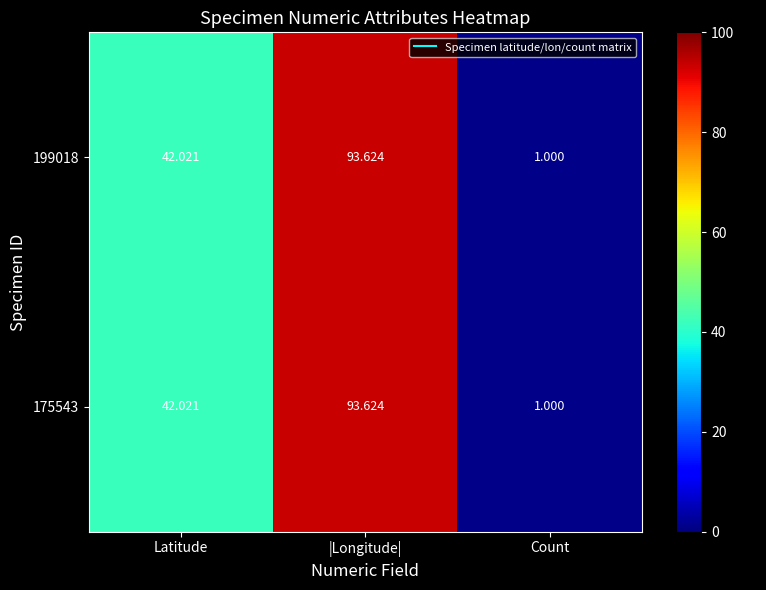

At which category is the sum across all series the highest?

|Longitude|